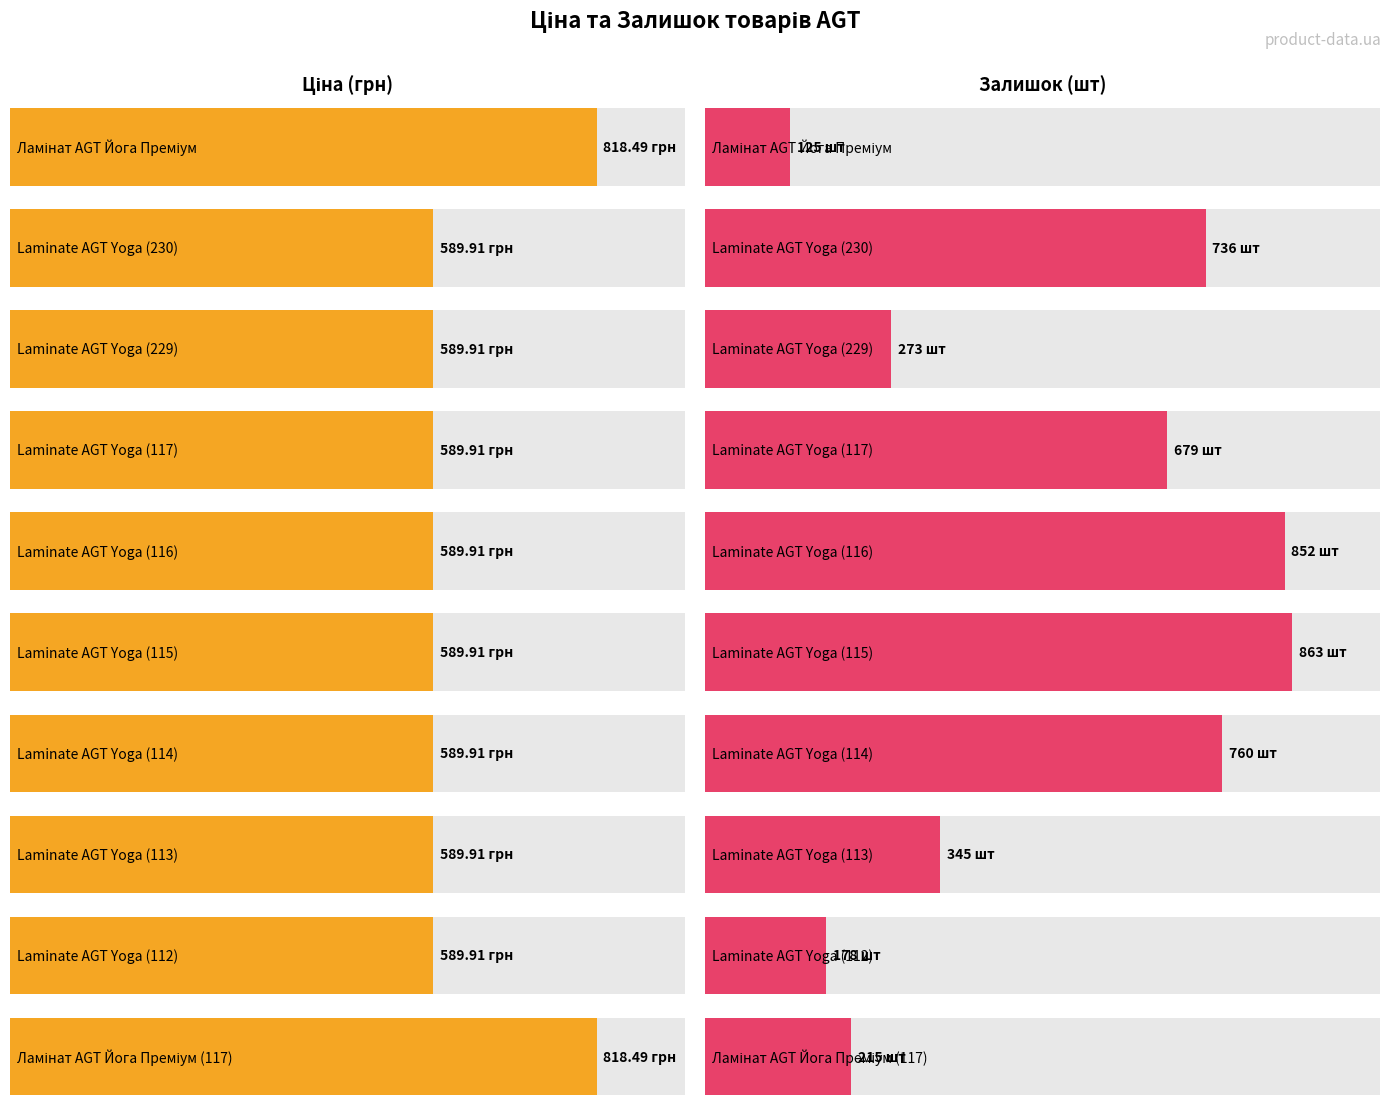

How many groups of bars are there?

10